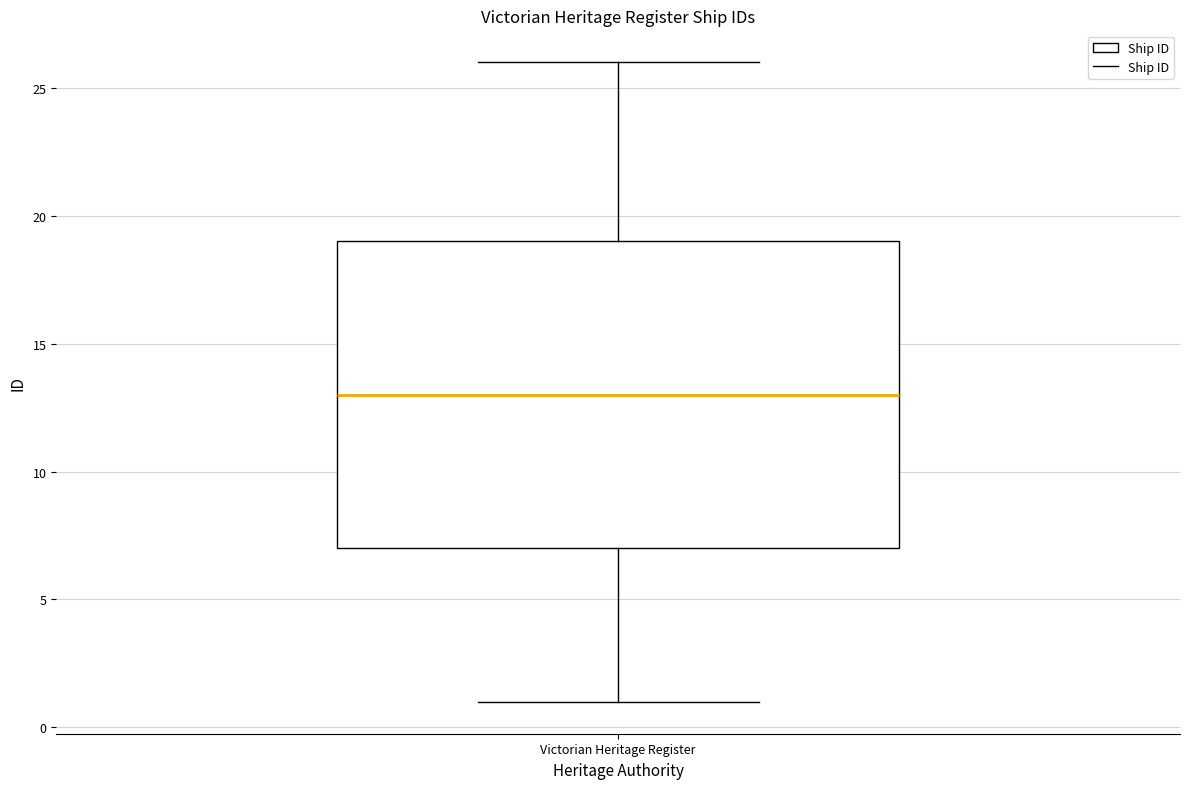

Where is the upper edge of the box for Victorian Heritage Register on the y-axis? The values are not printed on the chart, so give them approximately, as read against the axis.

19